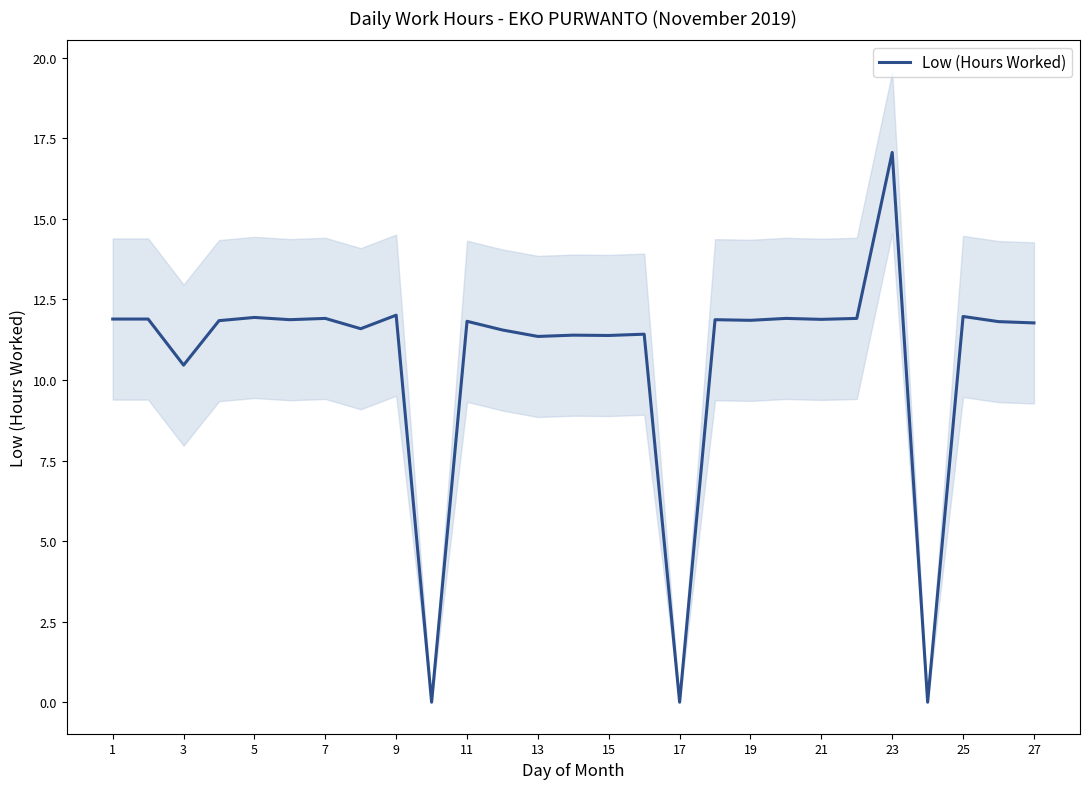

How many values are below 11?

4